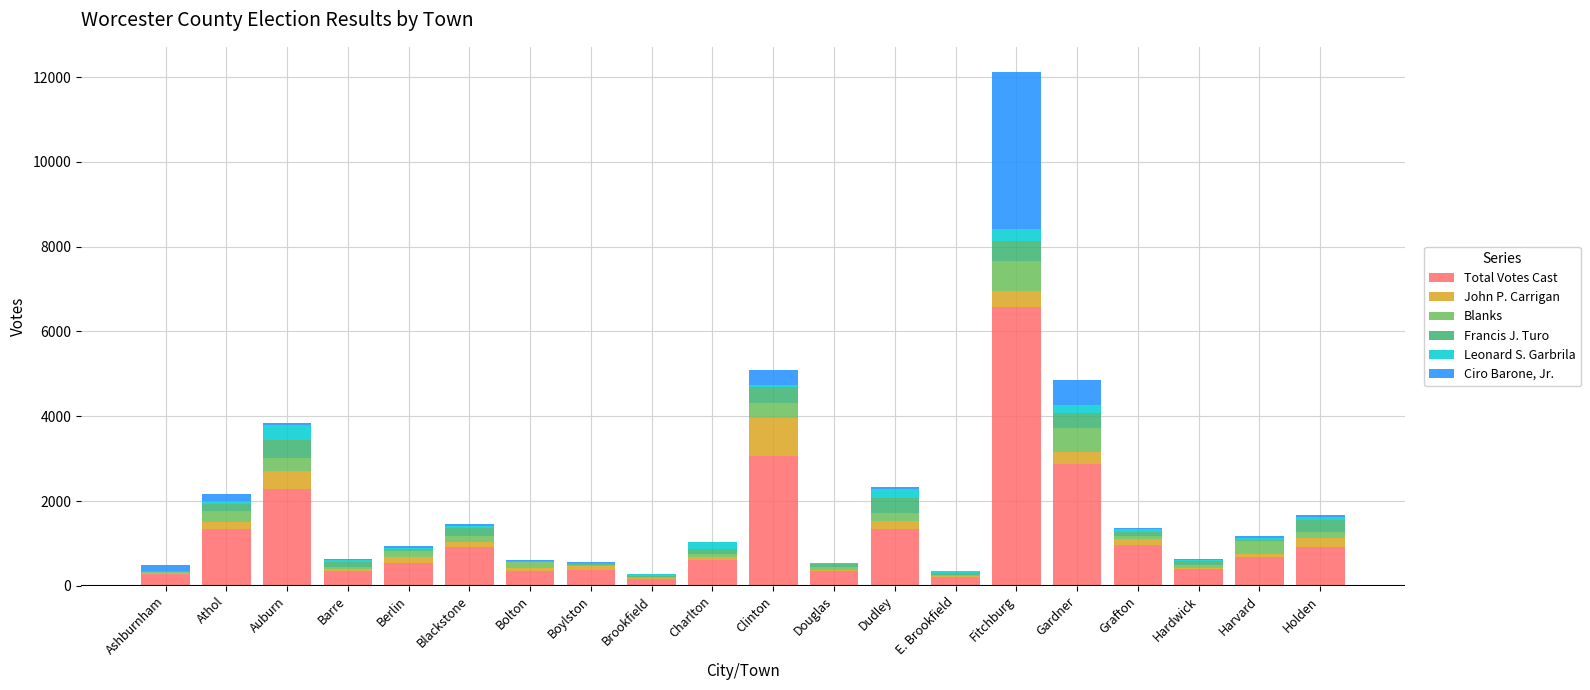

At which category is the sum across all series the highest?

Fitchburg